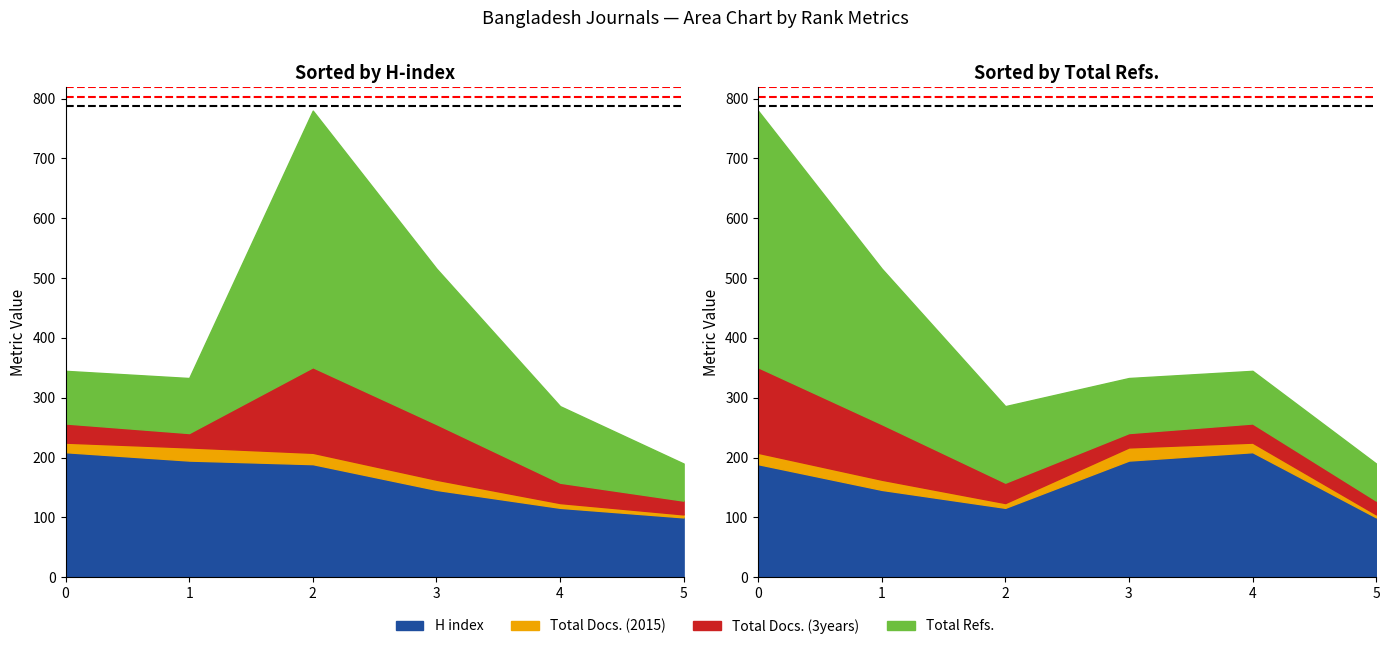

What is the difference between the maximum and minimum values in the H index series?

109